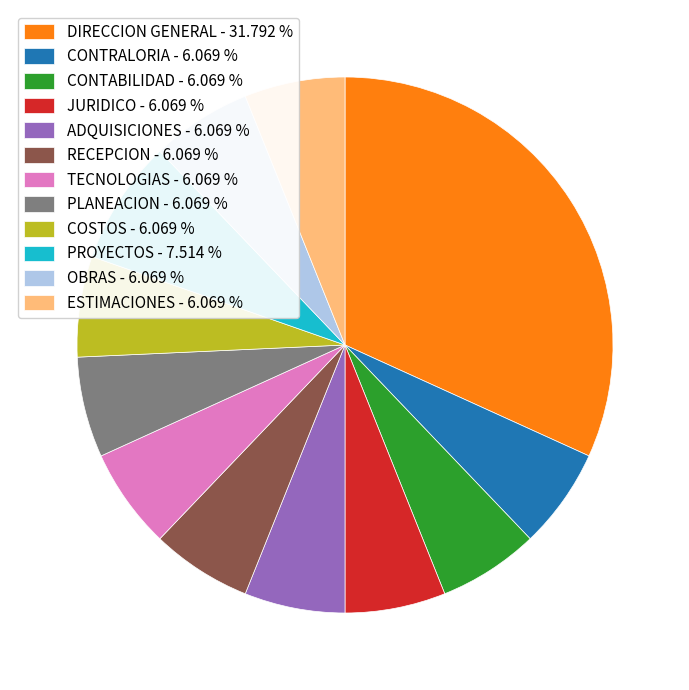

Which has a higher value, DIRECCION GENERAL - 31.792 % or COSTOS - 6.069 %?

DIRECCION GENERAL - 31.792 %